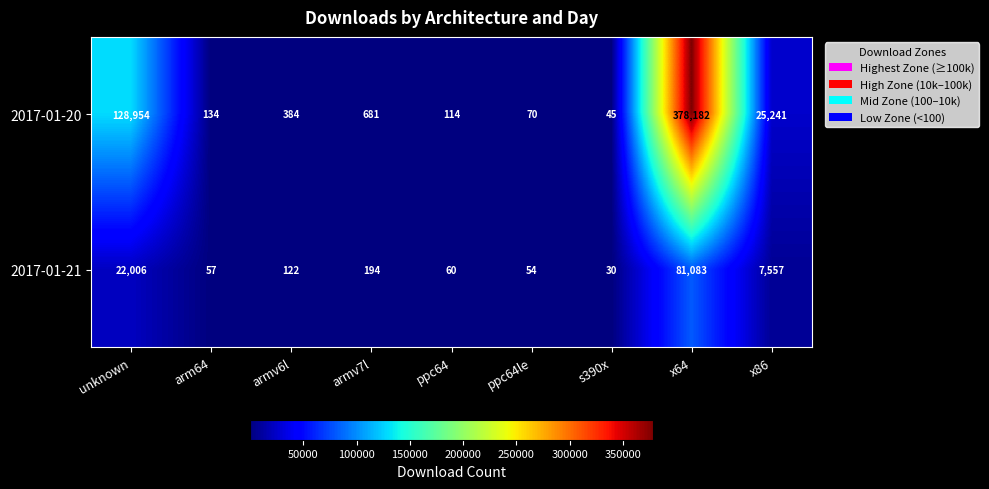

The 2017-01-20 series shows 590410 at x64. True or false?

False